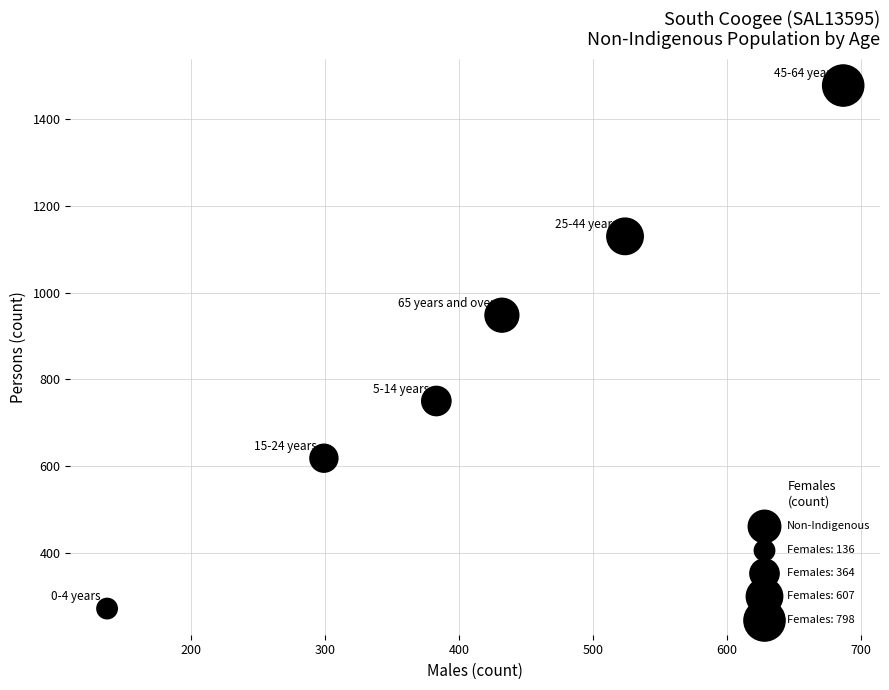

What Y value in the scatter plot is closest to 874?

948